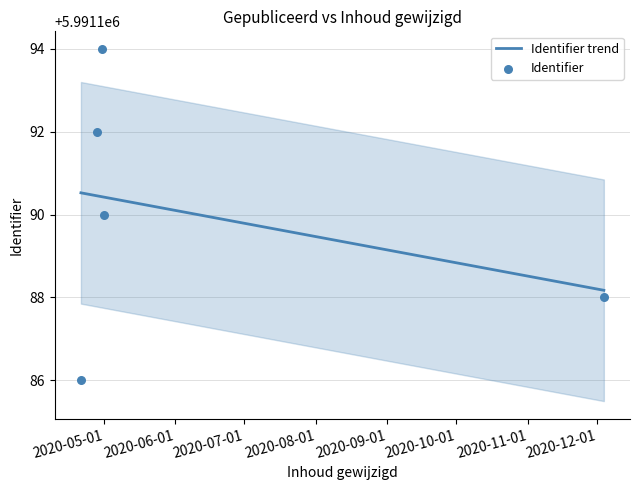

What is the ratio of the value at 2020-04-21 to the value at 2020-12-04?

1.0